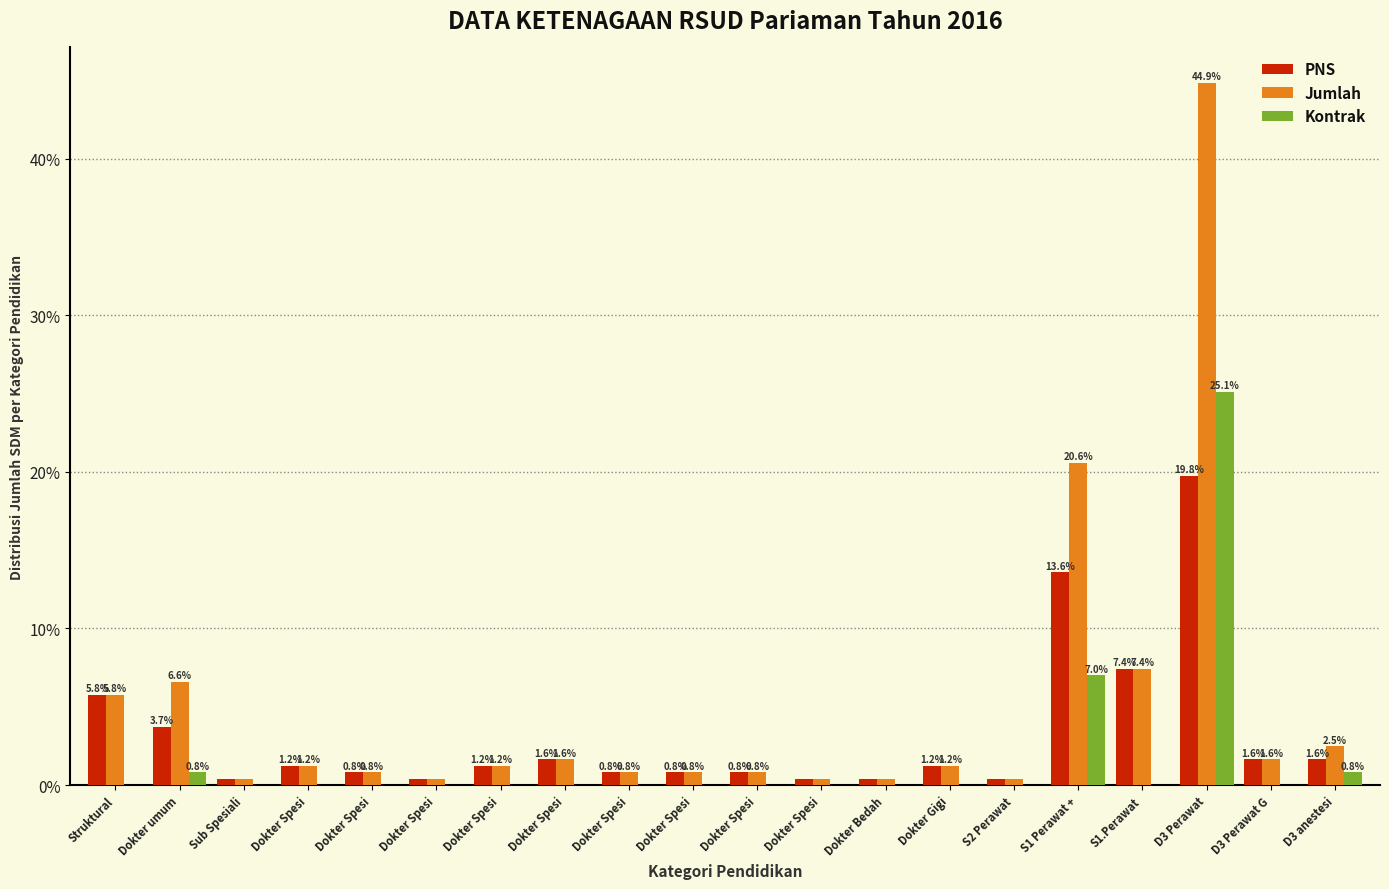

How many distinct data groups are displayed?

3